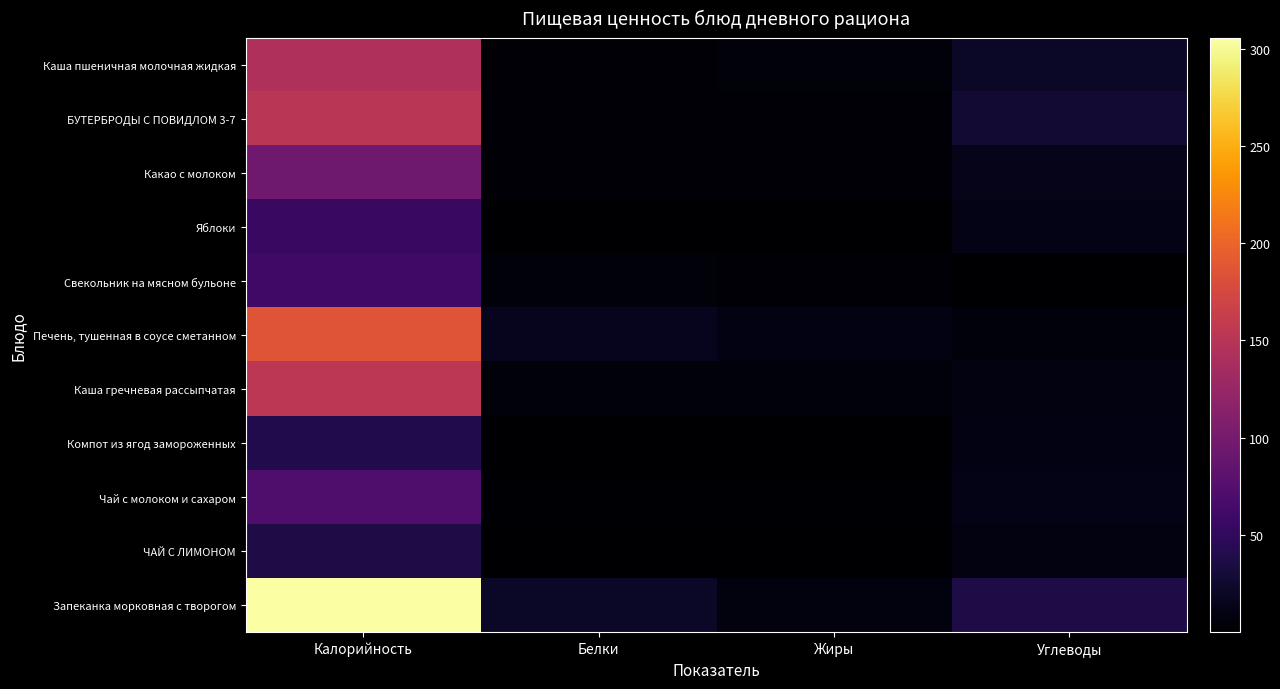

Reading left to right, what are all the values shown in this chart?

Каша пшеничная молочная жидкая: Калорийность=143.9	Белки=4.3	Жиры=4.9	Углеводы=20.5
БУТЕРБРОДЫ С ПОВИДЛОМ 3-7: Калорийность=152.5	Белки=2.4	Жиры=3.0	Углеводы=26.9
Какао с молоком: Калорийность=94.9	Белки=3.3	Жиры=2.9	Углеводы=13.9
Яблоки: Калорийность=55.9	Белки=0.5	Жиры=0.5	Углеводы=12.4
Свекольник на мясном бульоне: Калорийность=60.2	Белки=5.7	Жиры=4.0	Углеводы=0.3
Печень, тушенная в соусе сметанном: Калорийность=187.2	Белки=16.0	Жиры=10.6	Углеводы=6.8
Каша гречневая рассыпчатая: Калорийность=152.7	Белки=5.0	Жиры=5.1	Углеводы=8.6
Компот из ягод замороженных: Калорийность=39.8	Белки=0.2	Жиры=0.1	Углеводы=9.7
Чай с молоком и сахаром: Калорийность=71.5	Белки=1.8	Жиры=1.5	Углеводы=12.8
ЧАЙ С ЛИМОНОМ: Калорийность=36.0	Белки=0.1	Жиры=0.0	Углеводы=9.0
Запеканка морковная с творогом: Калорийность=305.3	Белки=21.5	Жиры=8.3	Углеводы=36.0